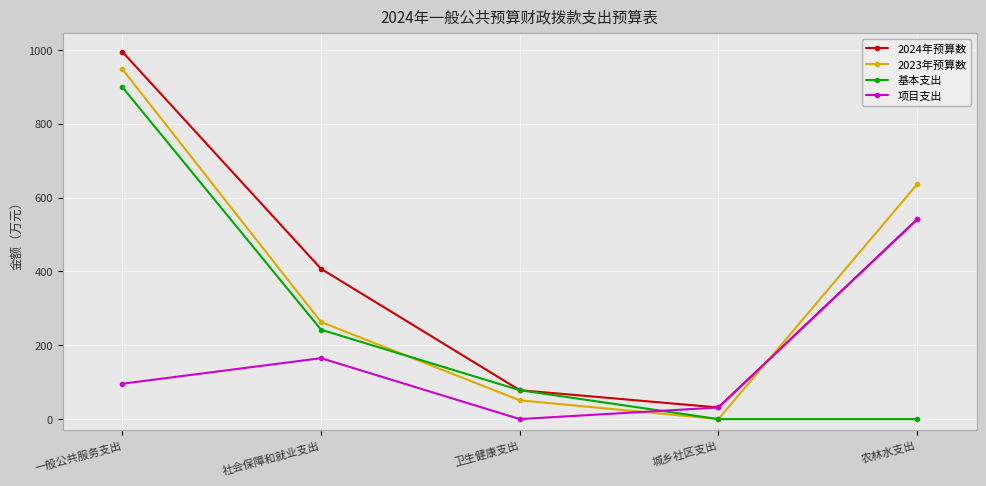

Reading left to right, transcribe all the data shown in this chart.

2024年预算数: 994.9	407.1	78.3	31.4	540.8
2023年预算数: 947.8	262.9	50.8	0.0	635.7
基本支出: 899.1	242.1	78.3	0.0	0.0
项目支出: 95.8	165.0	0.0	31.4	540.8